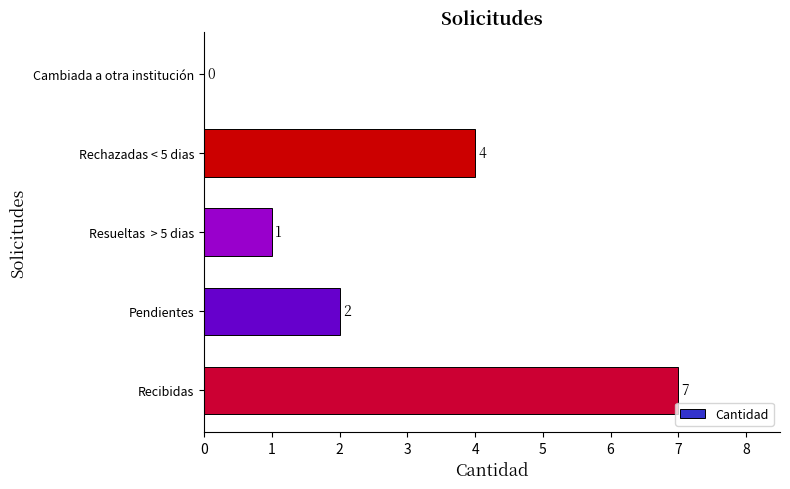

Reading top to bottom, what are all the values shown in this chart?

Cambiada a otra institución=0	Rechazadas < 5 dias=4	Resueltas  > 5 dias=1	Pendientes=2	Recibidas=7